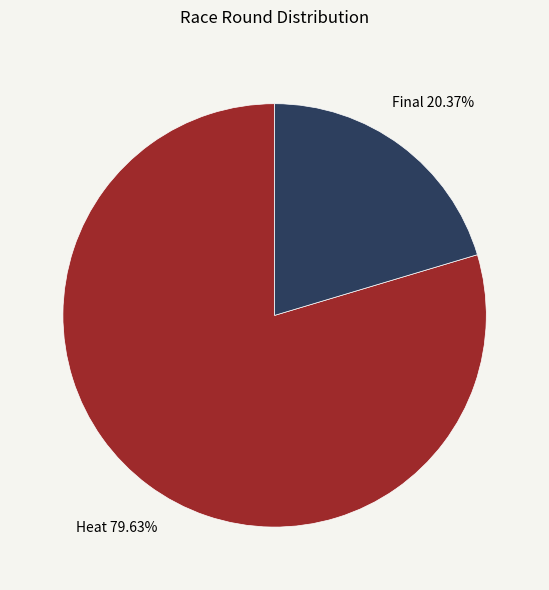

Rank the categories by value from lowest to highest.

final, heat